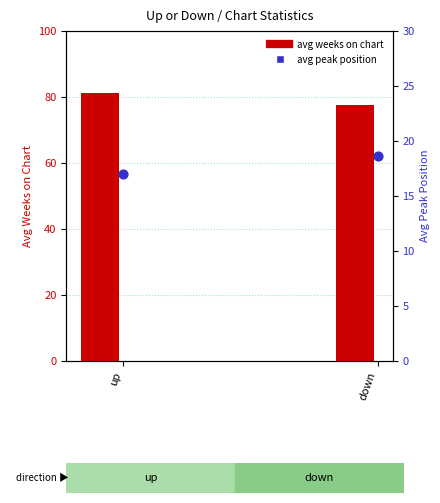

Is the value of avg weeks on chart at down greater than the value of avg peak position at down?

Yes